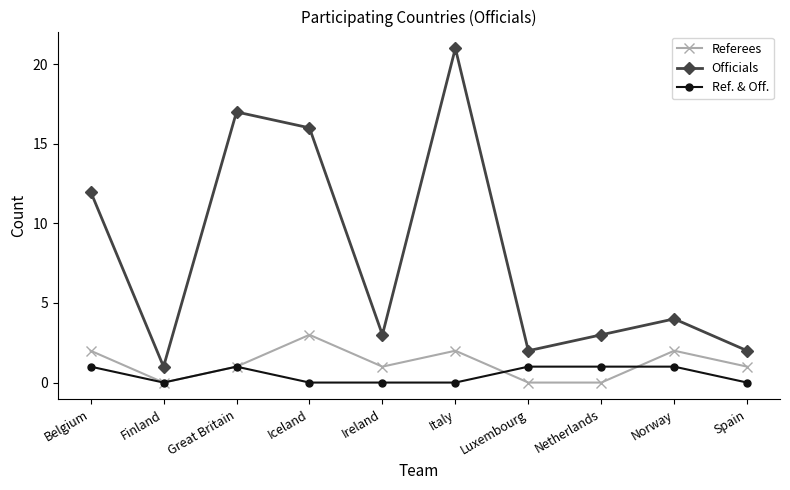

Is it true that Ref. & Off. equals 1 at Norway?

True